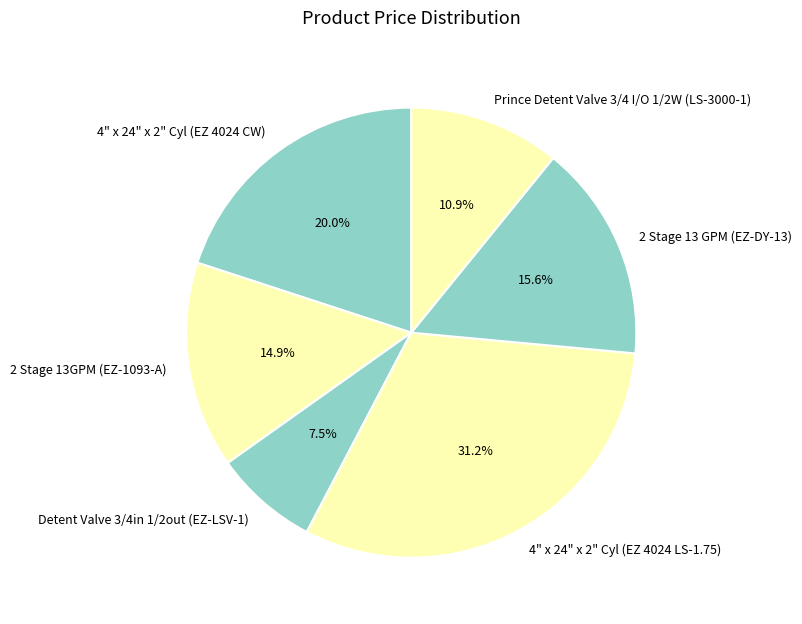

What percentage is NOT represented by 4" x 24" x 2" Cyl (EZ 4024 CW)?

80.0%